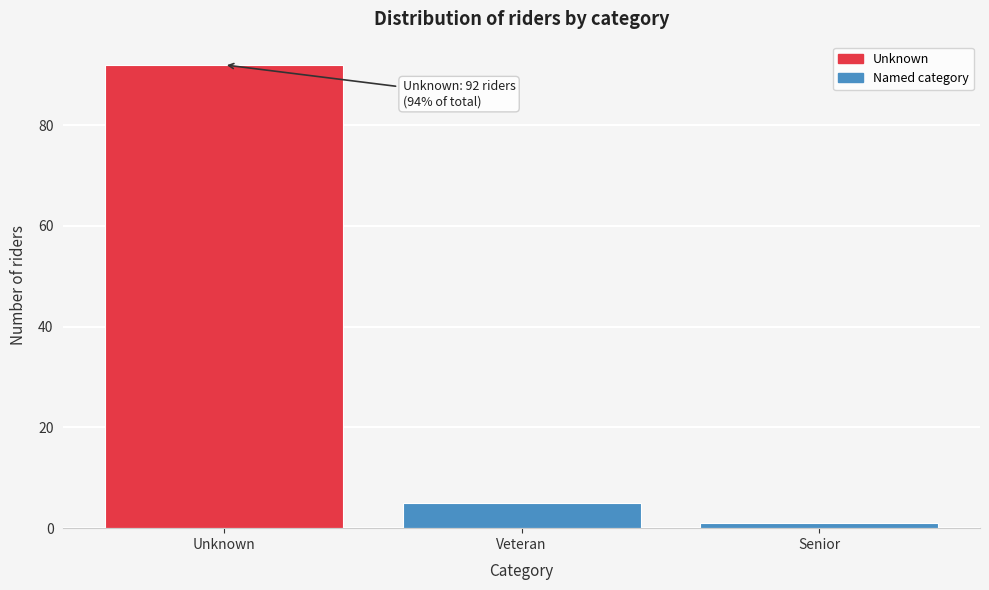

Reading left to right, list all the values displayed in this chart.

92	5	1